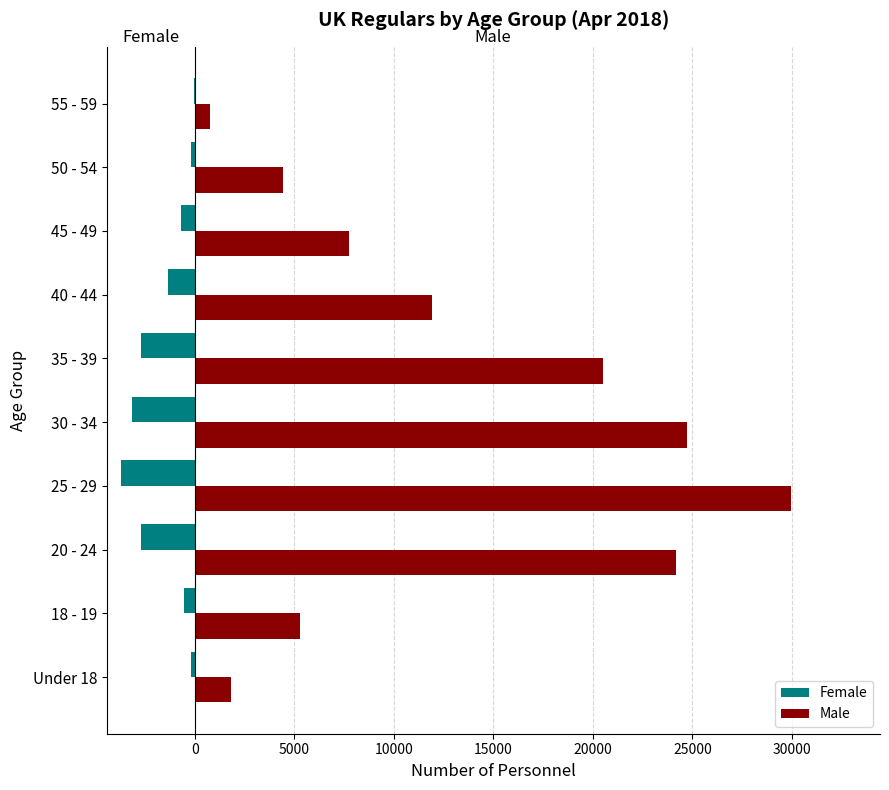

The value of Male at 30 - 34 is 24740. True or false?

True